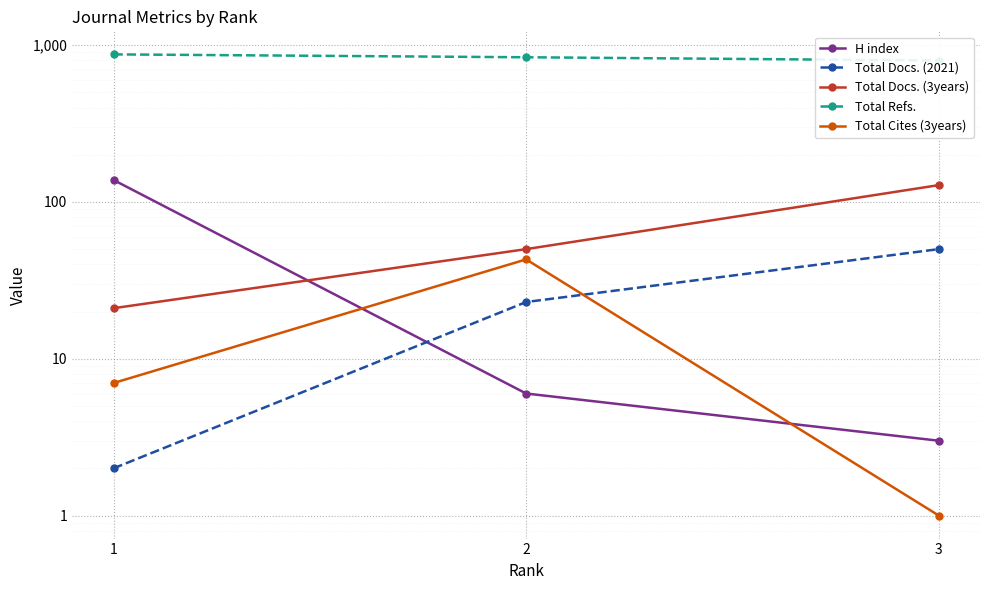

The value of Total Docs. (3years) at 3 is 128. True or false?

True